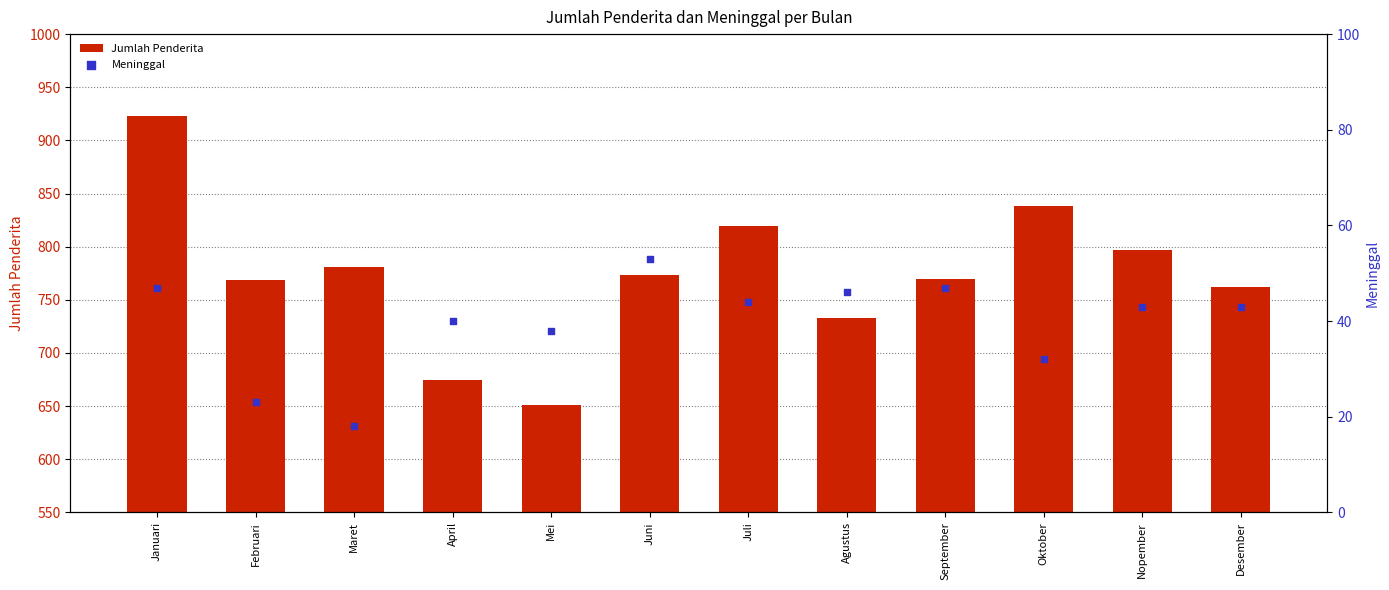

At which category is the sum across all series the highest?

Januari